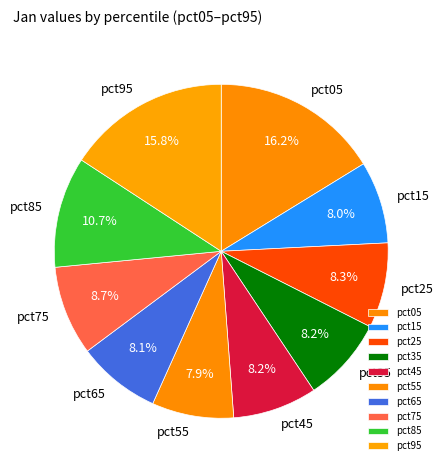

To the nearest percent, what is the average slice percentage?

10%